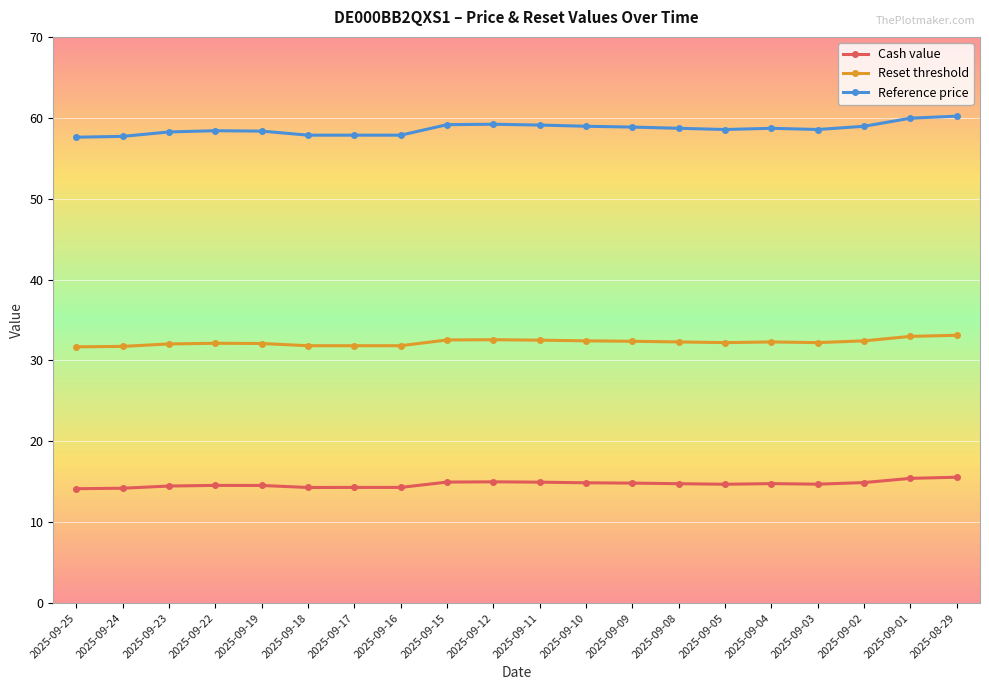

What is the spread (max minus min) of values at 2025-09-05?

43.9